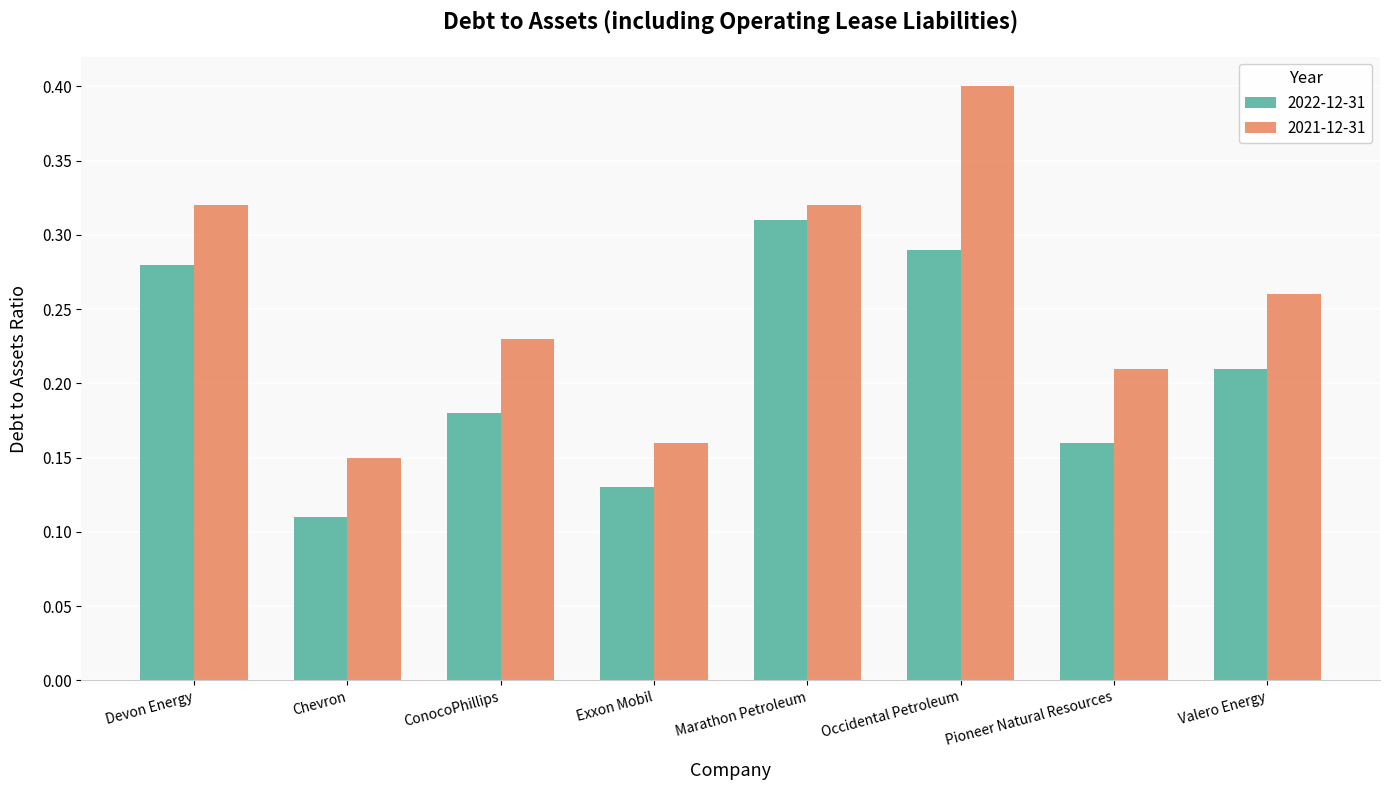

What is the greatest value displayed?

0.4